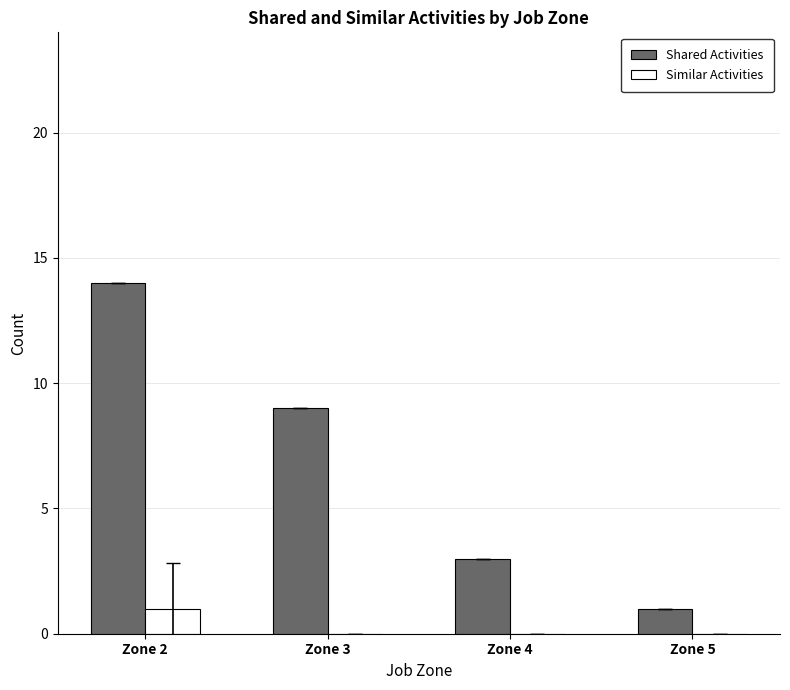

Reading left to right, extract all data points from this chart.

Shared Activities: 14	9	3	1
Similar Activities: 1	0	0	0